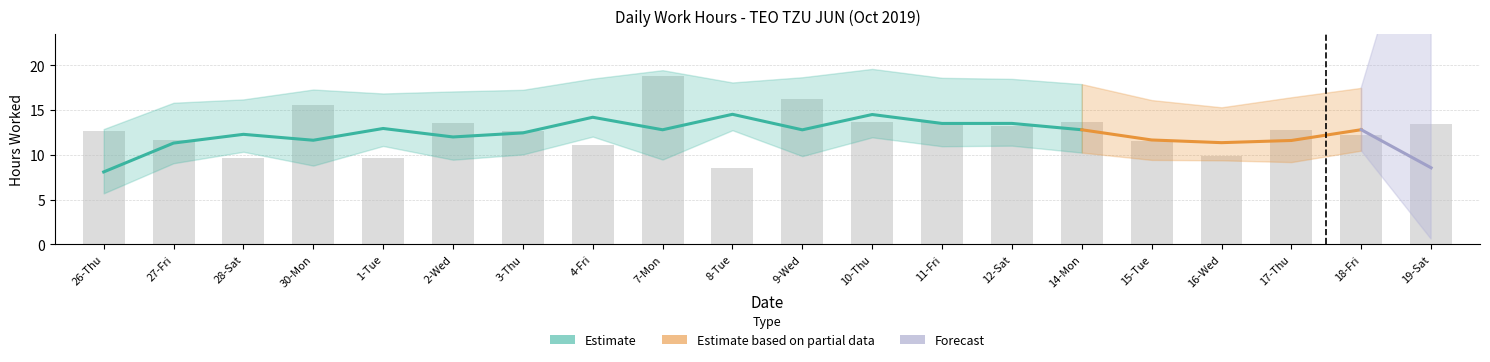

The chart shows a value of 15.6 at 30-Mon. True or false?

True